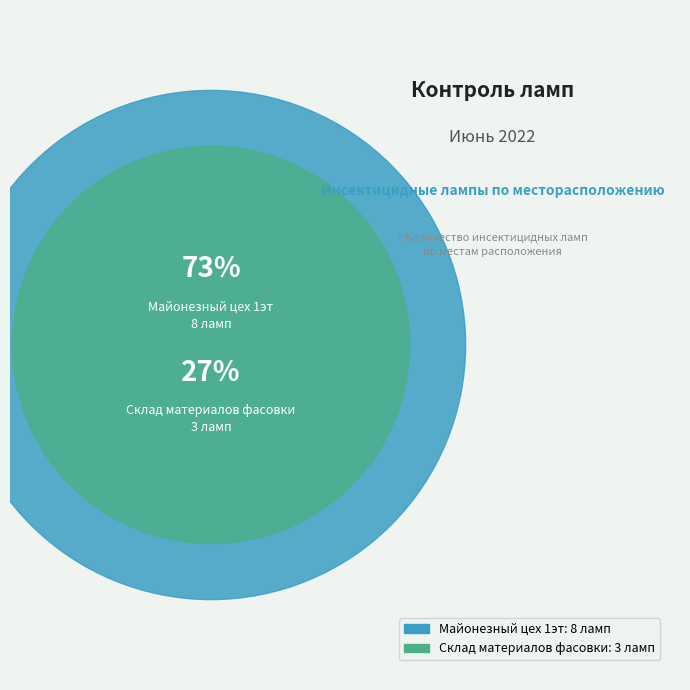

Does Склад материалов фасовки account for over 50% of the chart?

No